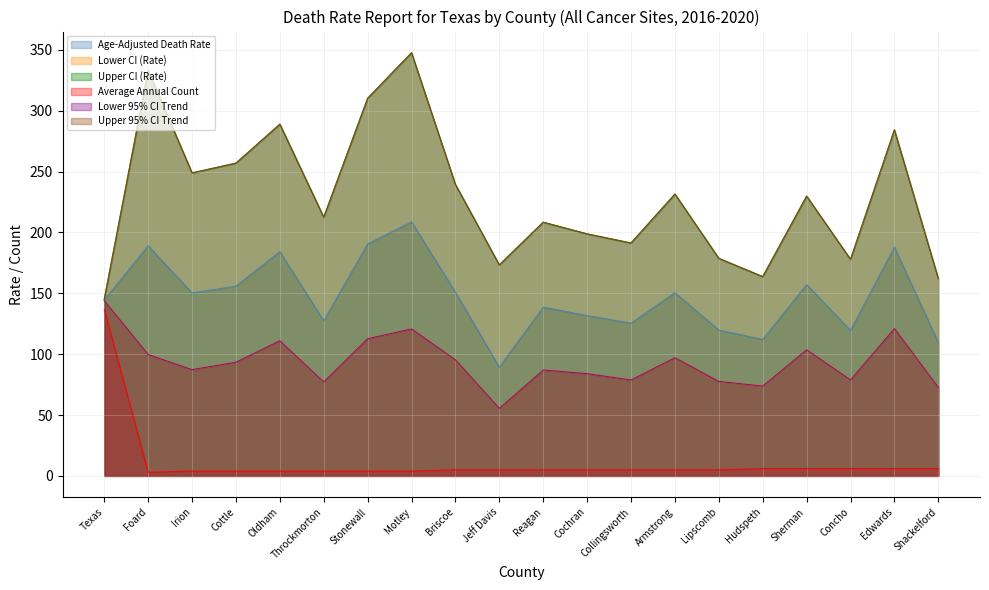

What position from the left is Sherman?

17